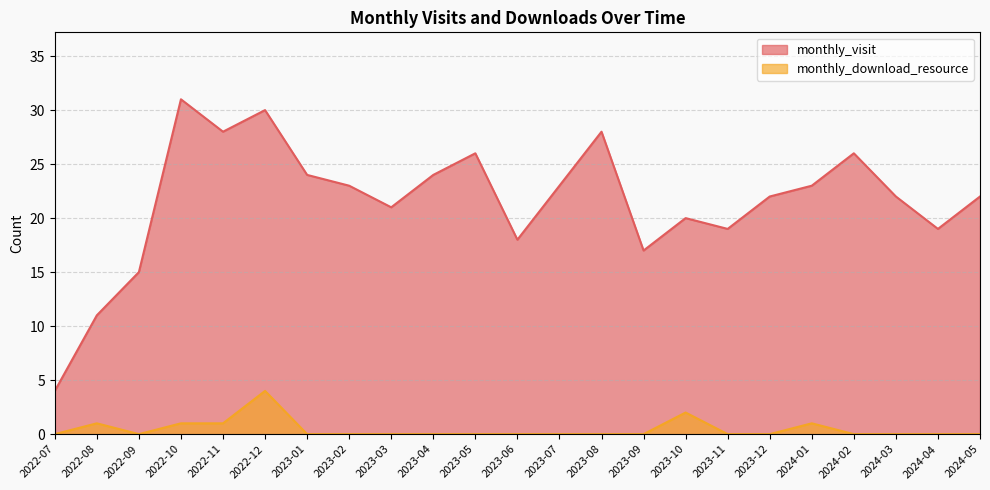

At 2024-03, list the series in order from smallest to largest.

monthly_download_resource, monthly_visit